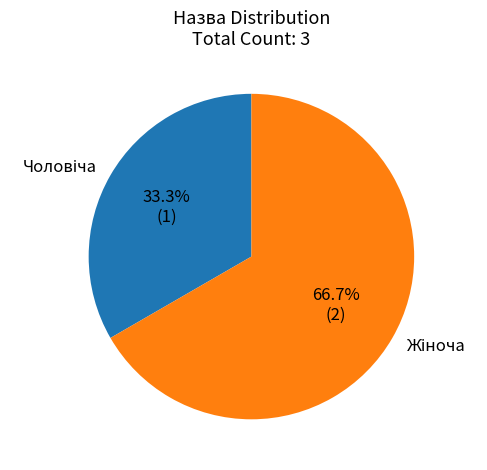

Does any single category account for the majority?

Yes